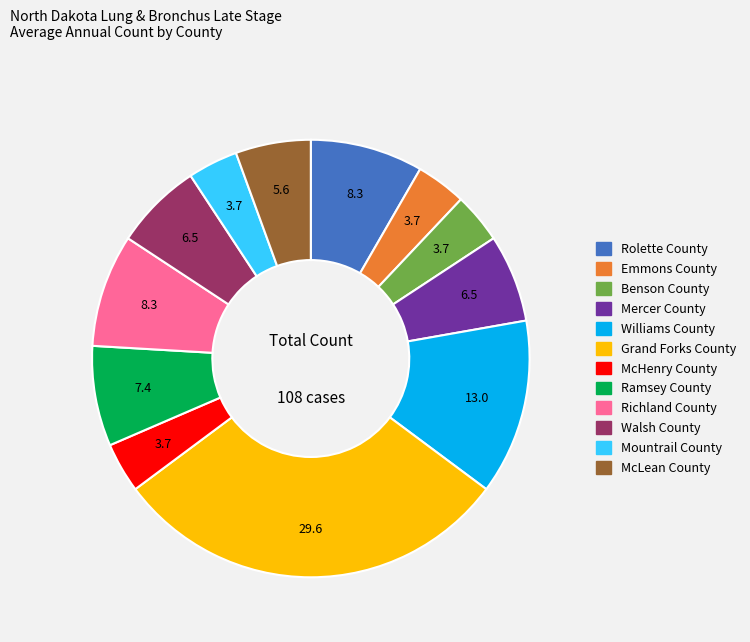

True or false: Emmons County accounts for 18% of the total.

False